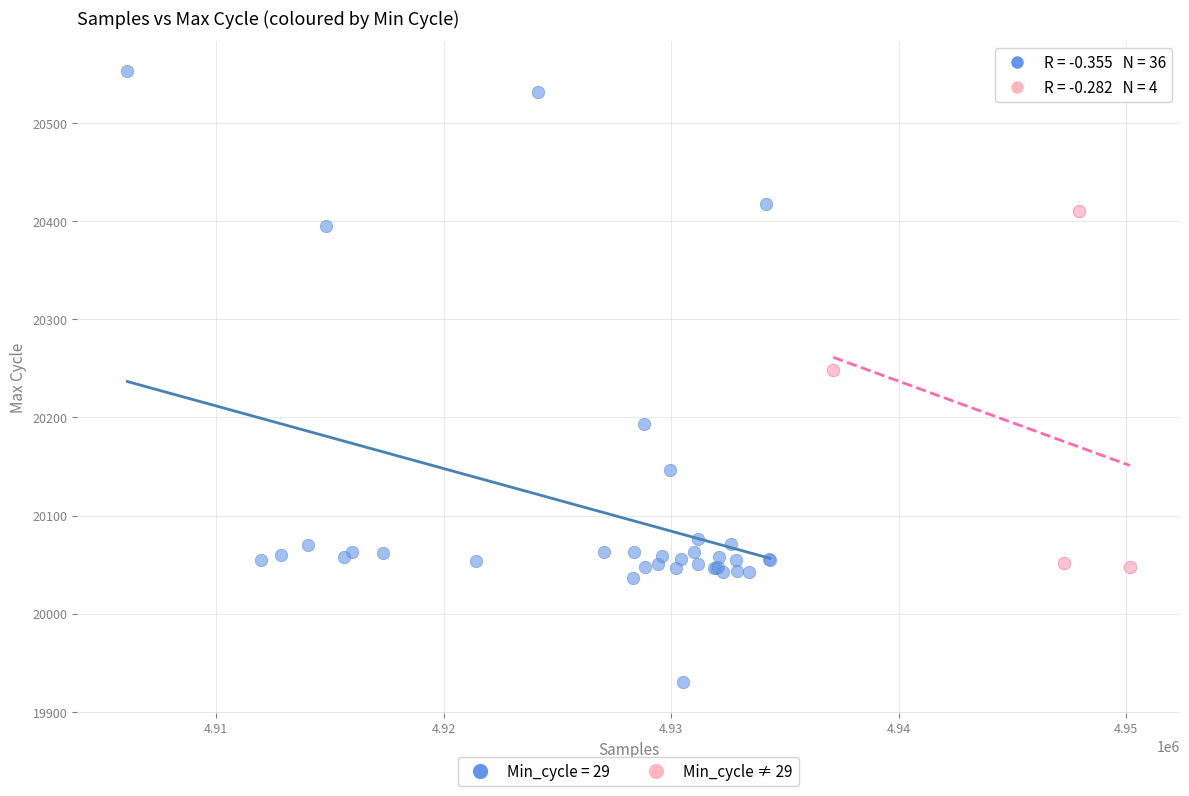

Which series contains the lowest Y value?

Min_cycle = 29